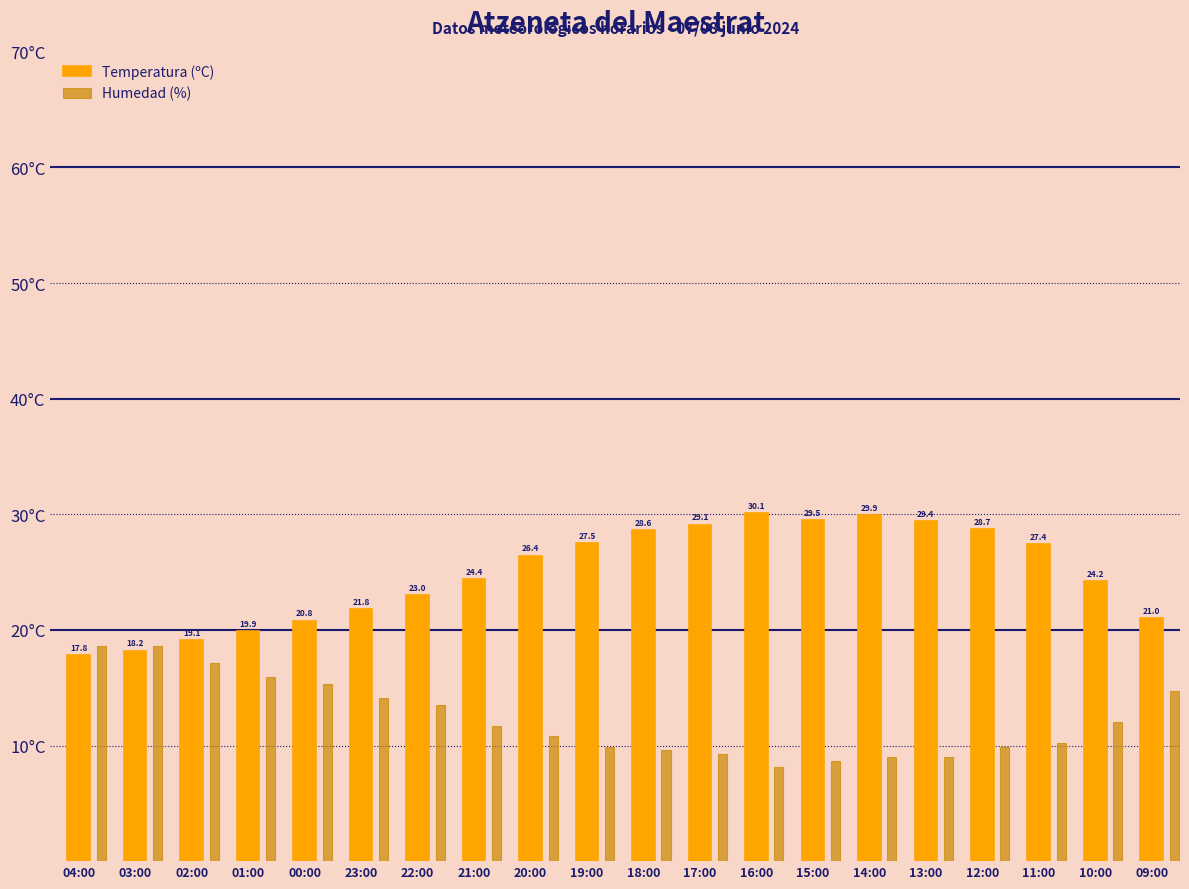

Between 01:00 and 17:00, which series saw the biggest shift?

Temperatura (ºC)